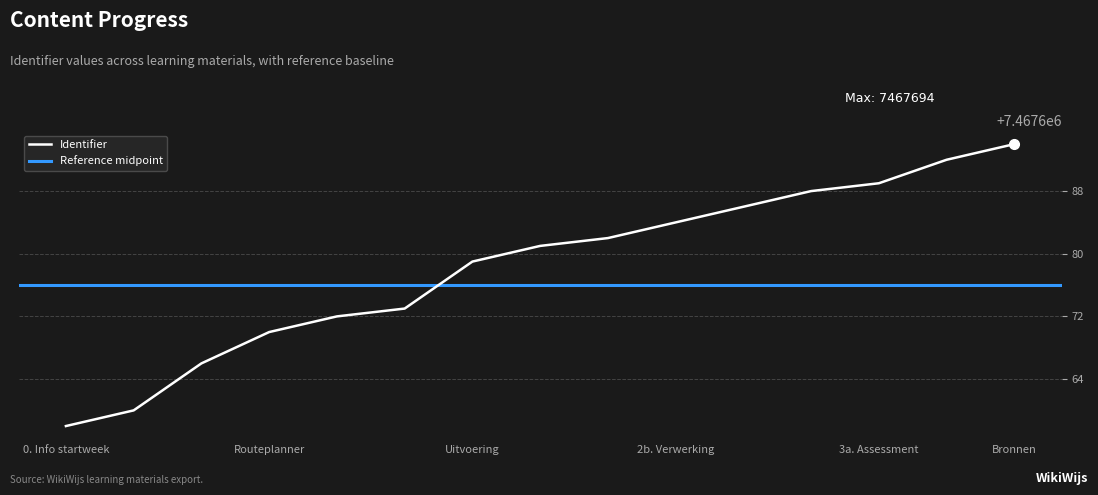

At which label does Identifier reach its minimum?

0. Info startweek